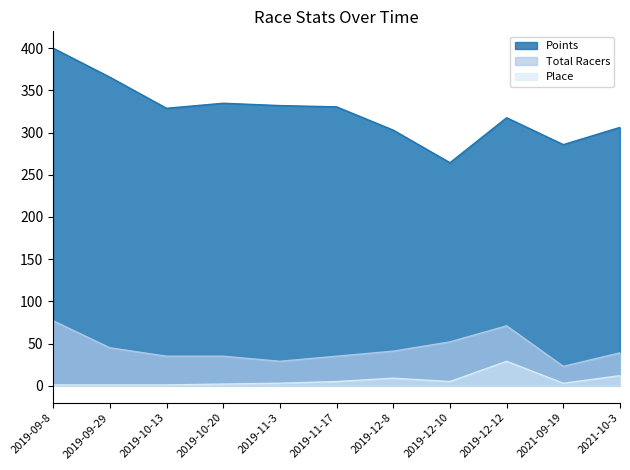

What is the total value across all series at 2021-09-19?

311.7